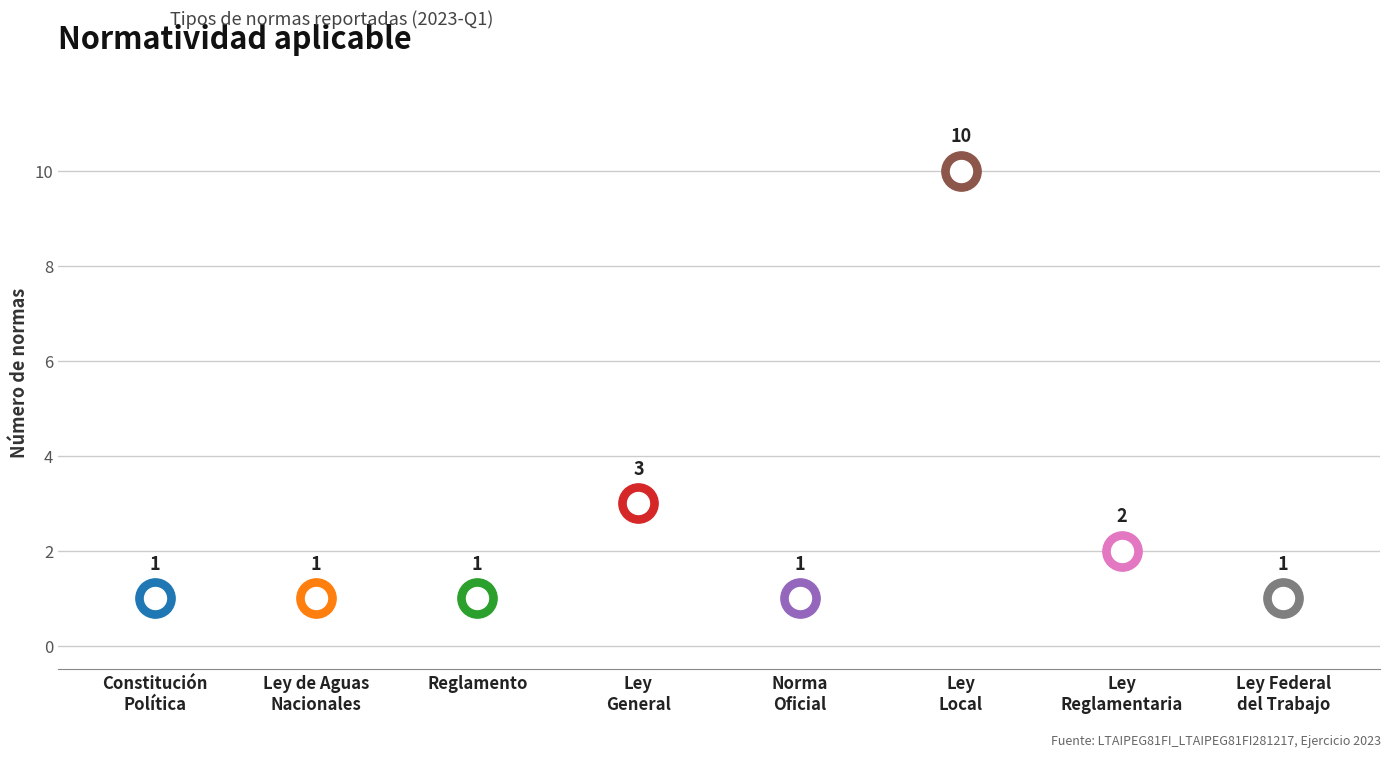

Which has a higher value, Norma Oficial Mexicana or Reglamento?

Norma Oficial Mexicana